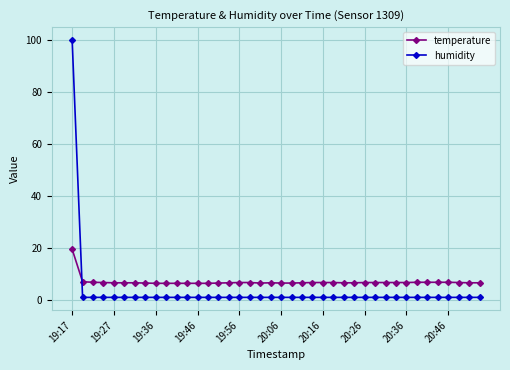

What is the greatest value displayed?

99.9